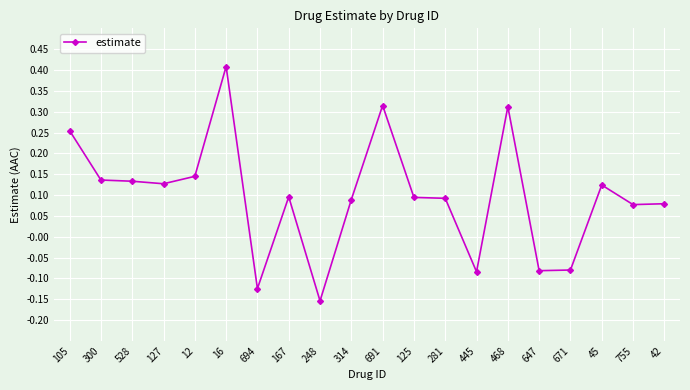

What position from the right is 167?

13